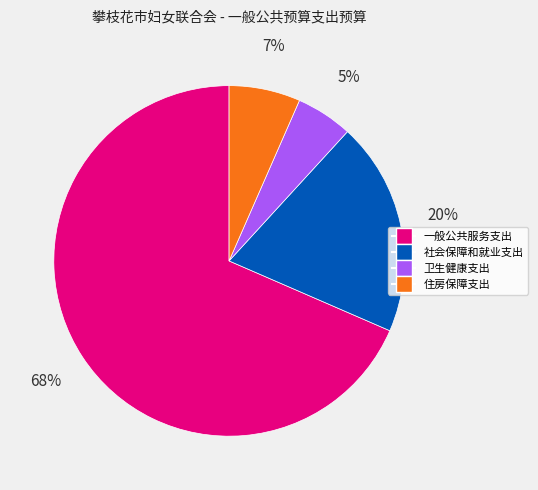

Which has a higher value, 卫生健康支出 or 社会保障和就业支出?

社会保障和就业支出